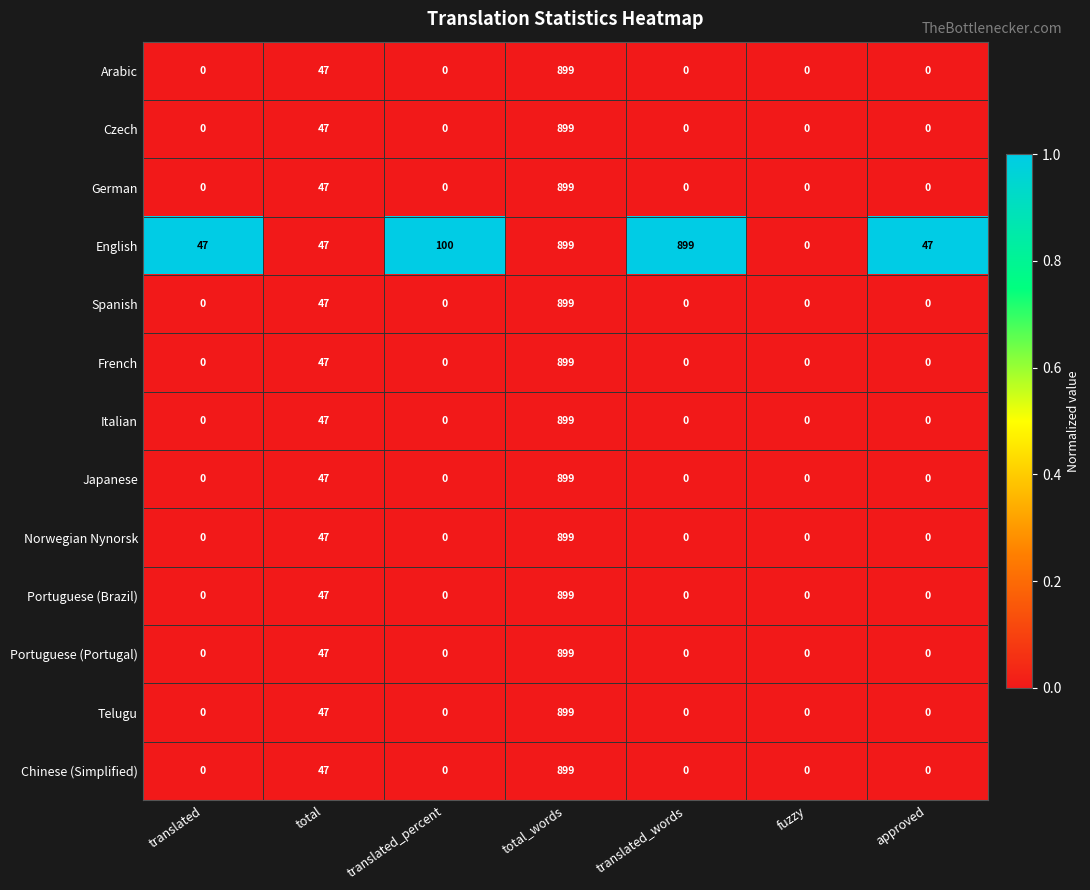

What is the spread (max minus min) of values at translated_percent?

100